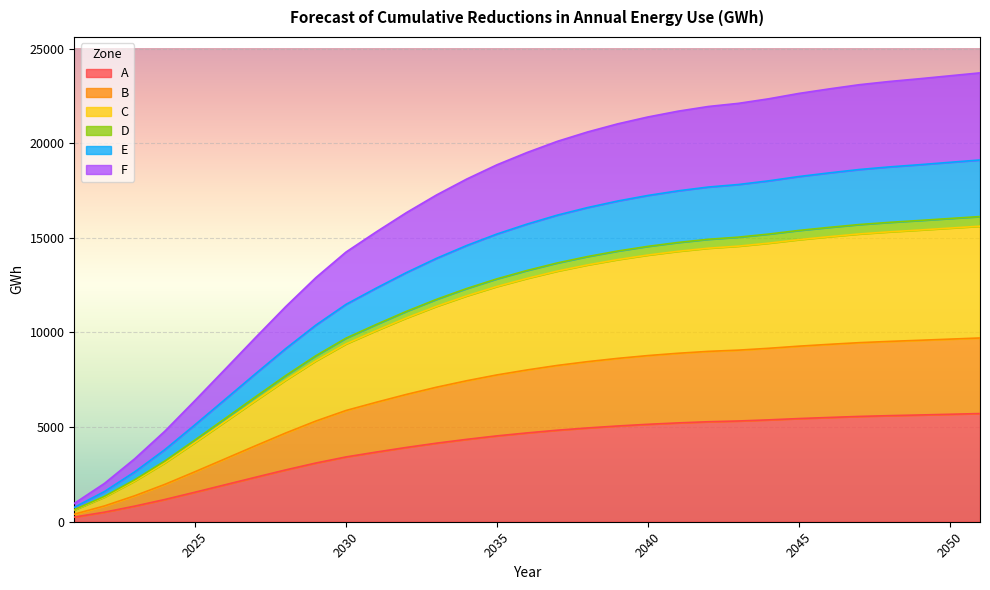

True or false: A has a value of 786 at 2030.

False